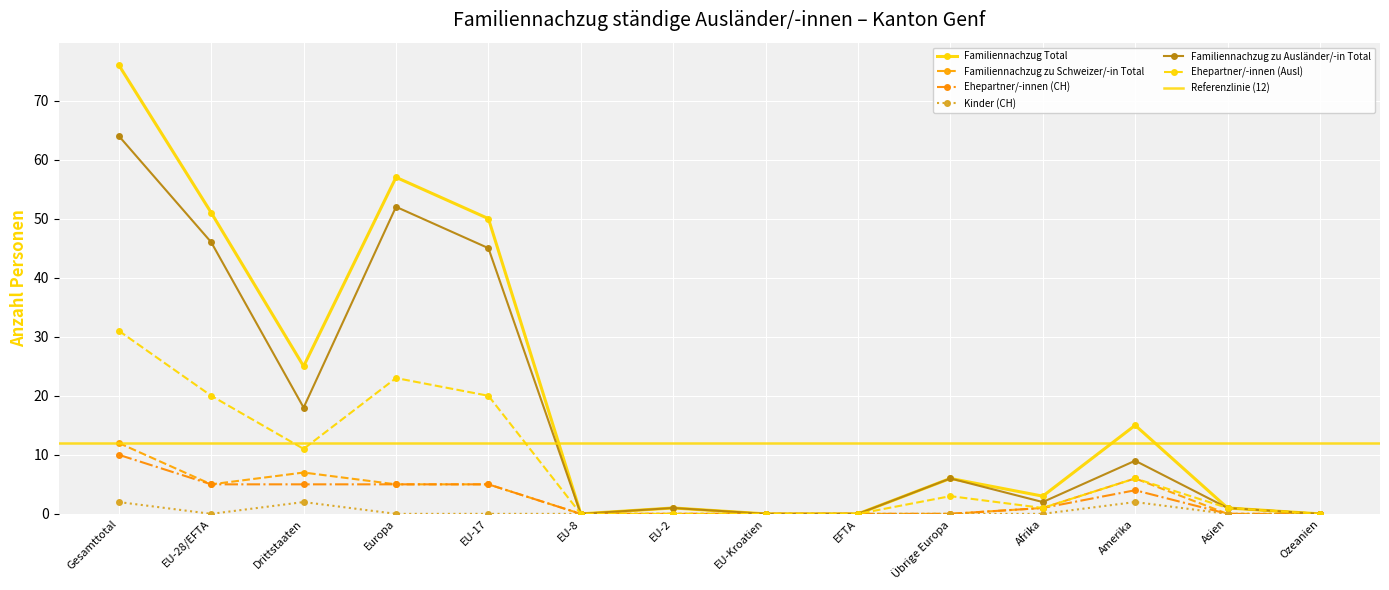

What is the label of the 8th point from the right?

EU-2